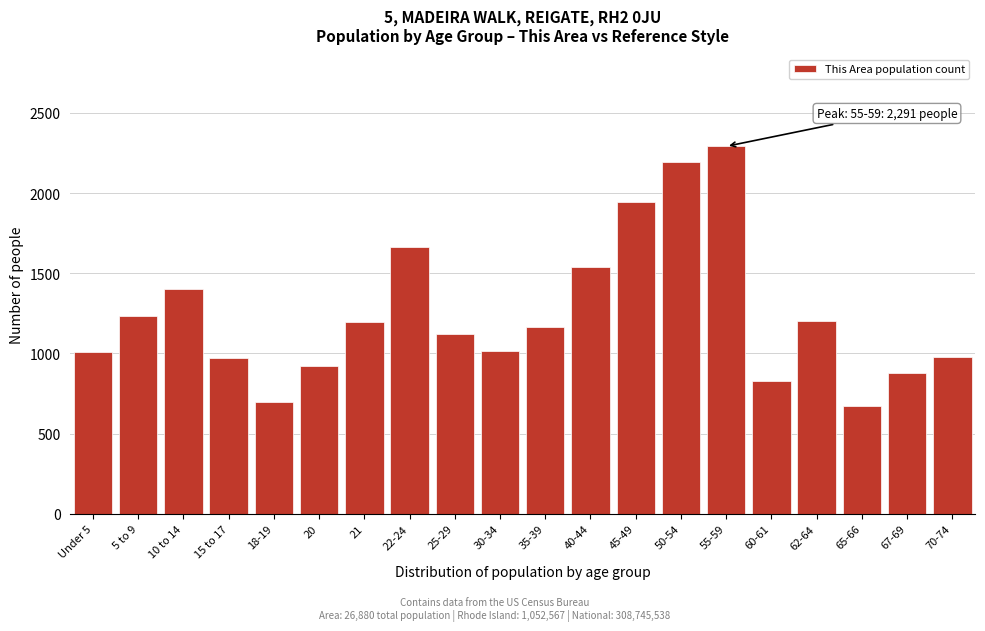

The value at 22-24 is 418. True or false?

False